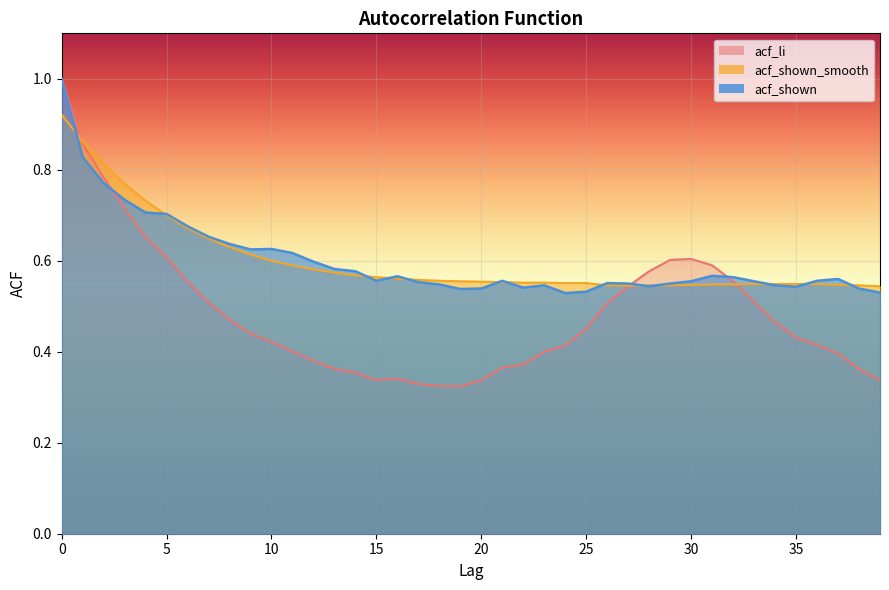

Which has a higher value, 2 or 22?

2